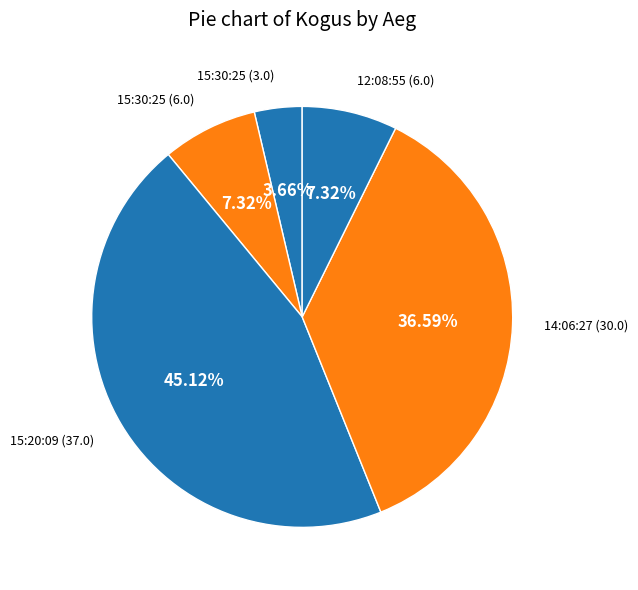

Is there a majority slice in this chart?

No